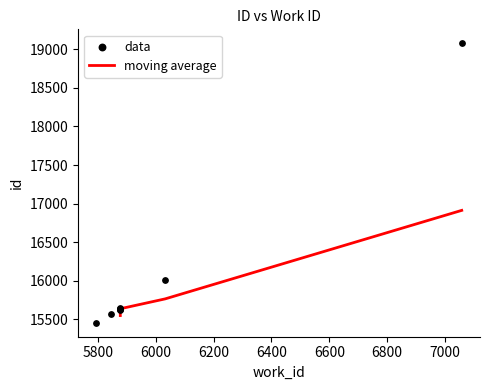

Which has a higher value, 5877 or 5877?

5877